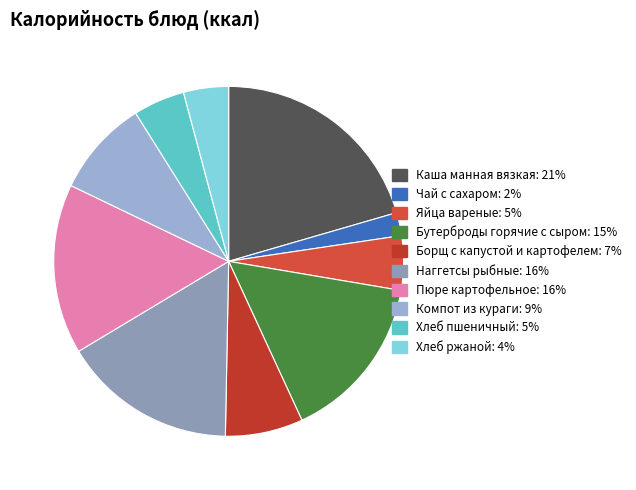

Which slice is the largest?

Каша манная вязкая